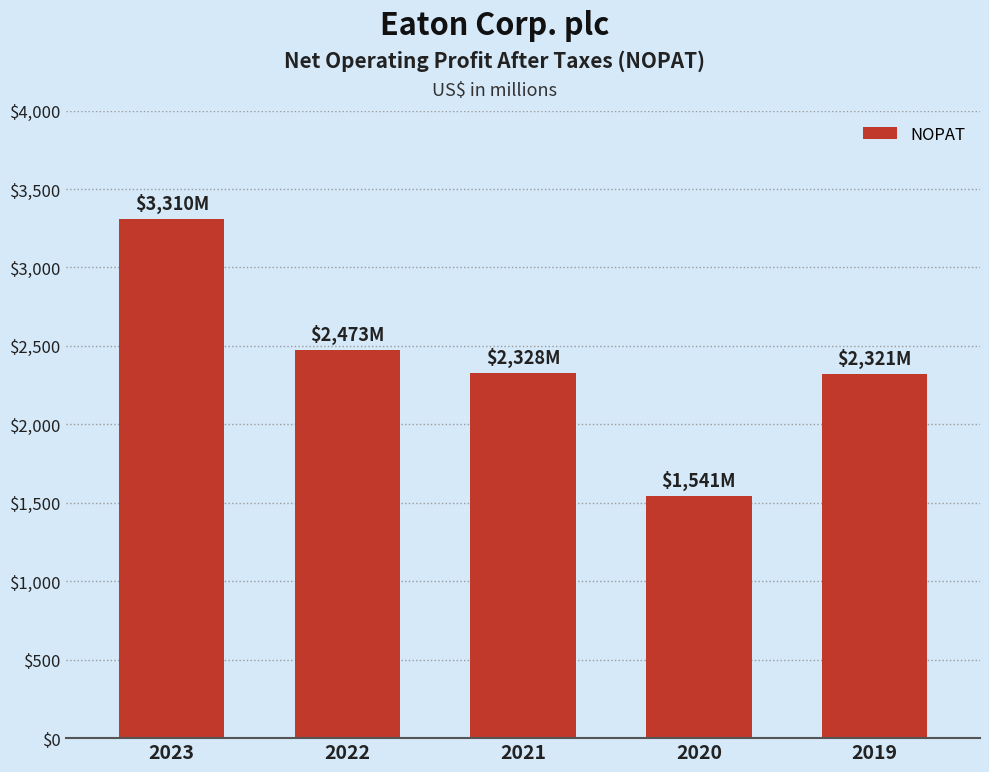

What is the maximum value shown in the chart?

3310